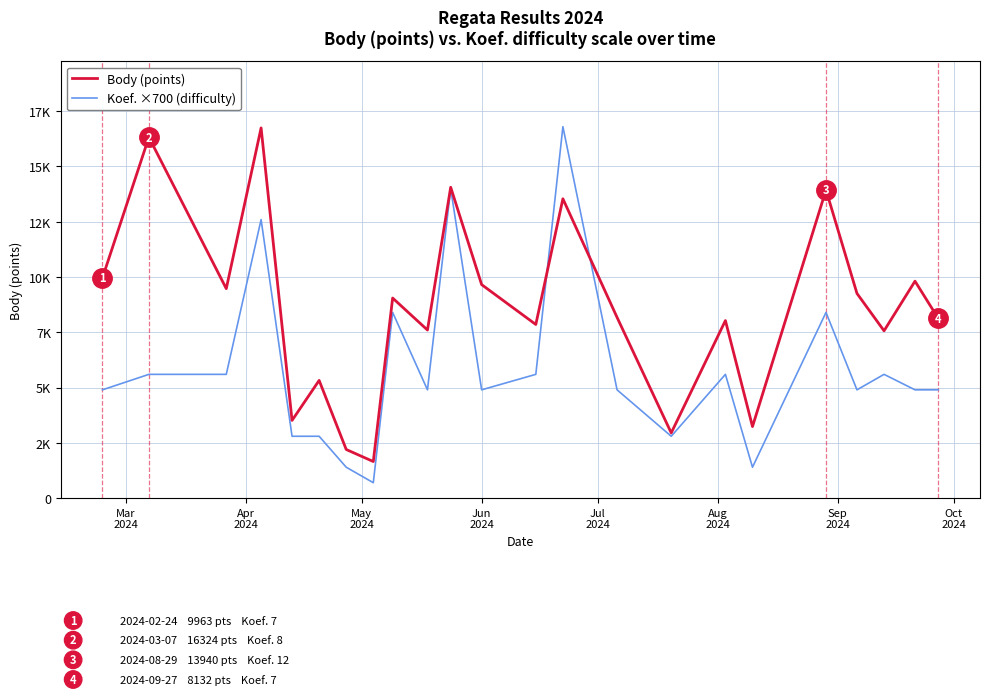

What are all the series names shown in the legend?

Body (points), Koef. ×700 (difficulty)